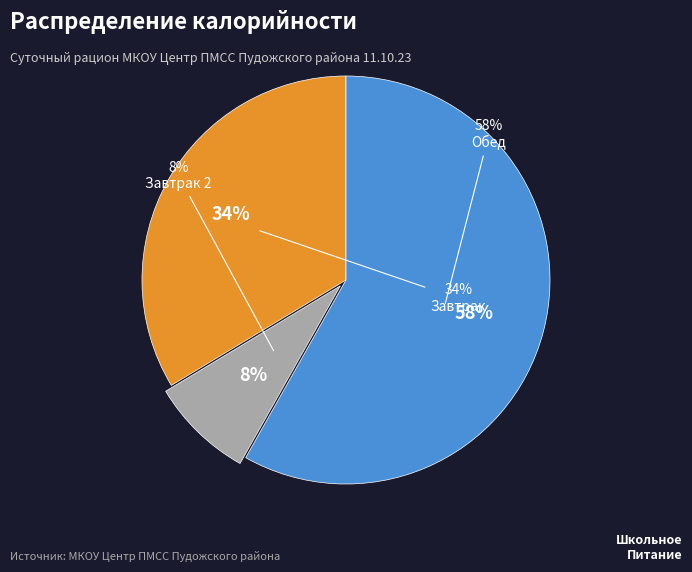

Which slice represents more than half of the pie?

Обед